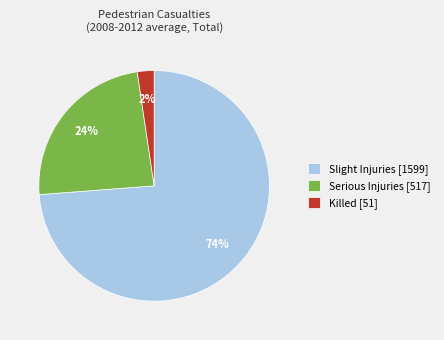

True or false: Serious Injuries [517] accounts for 24% of the total.

True